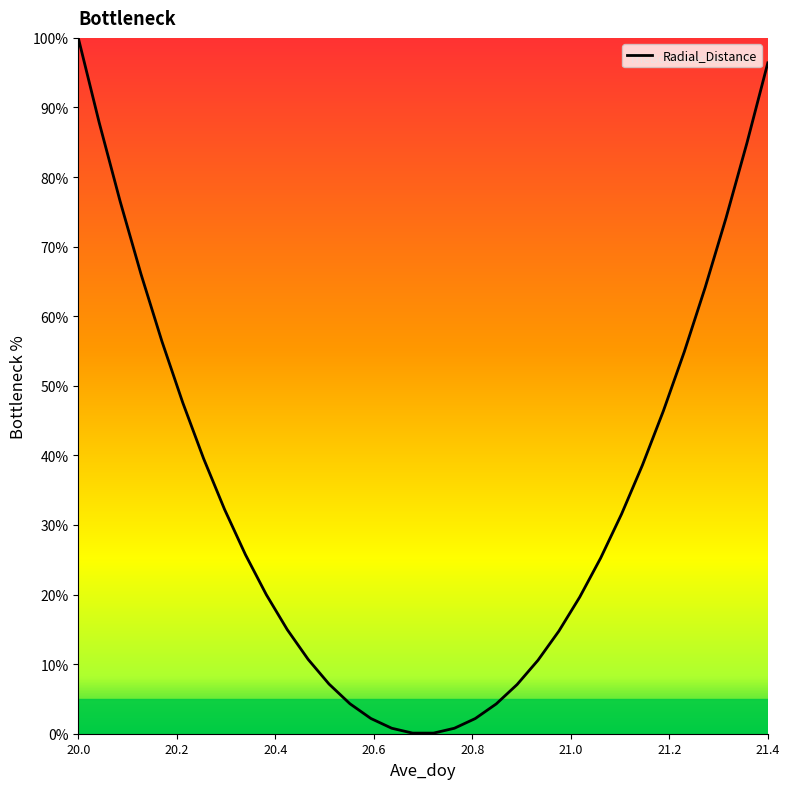

What is the maximum value shown in the chart?

100.0